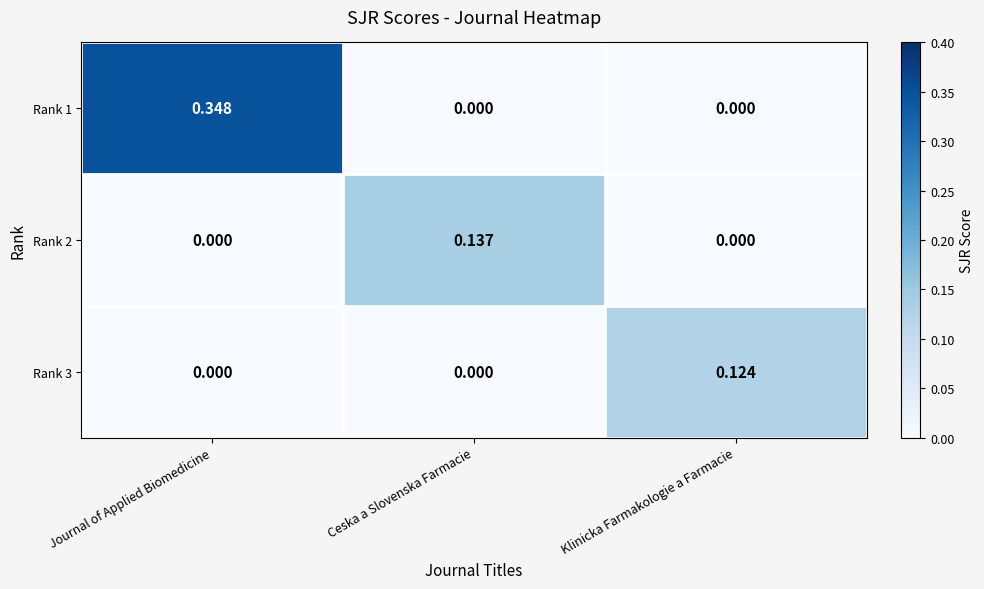

Which series changed the most between Journal of Applied Biomedicine and Klinicka Farmakologie a Farmacie?

Rank 1